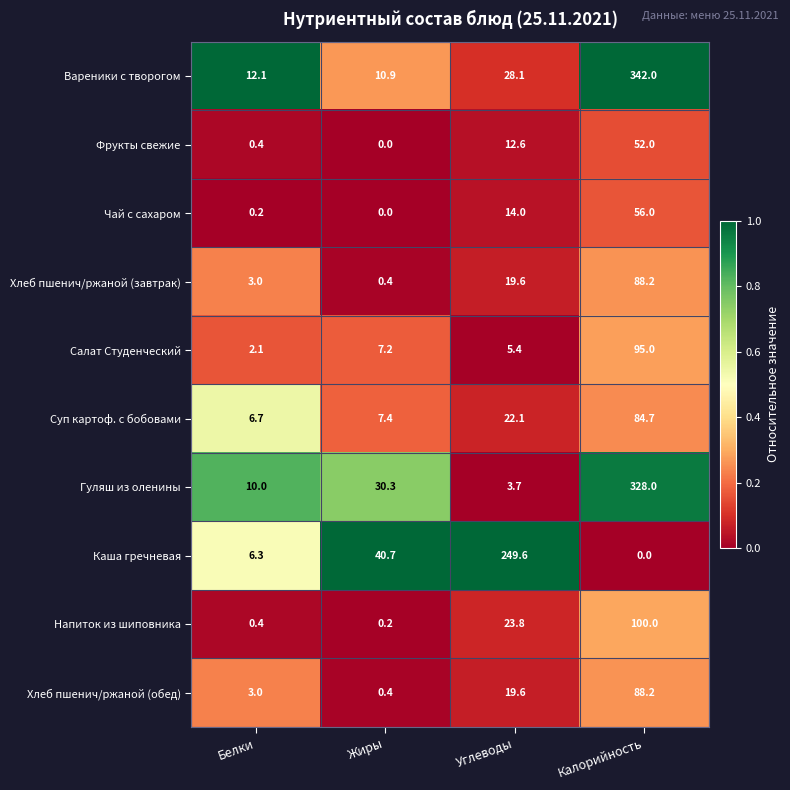

At which label does Хлеб пшенич/ржаной (завтрак) reach its peak?

Калорийность